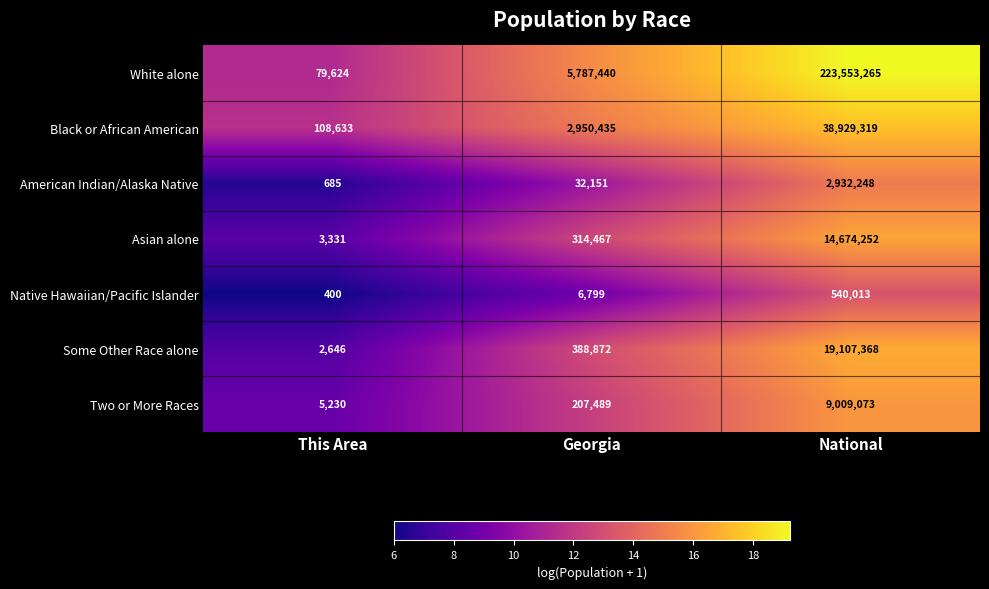

What is the sum of all Asian alone values?

14992050